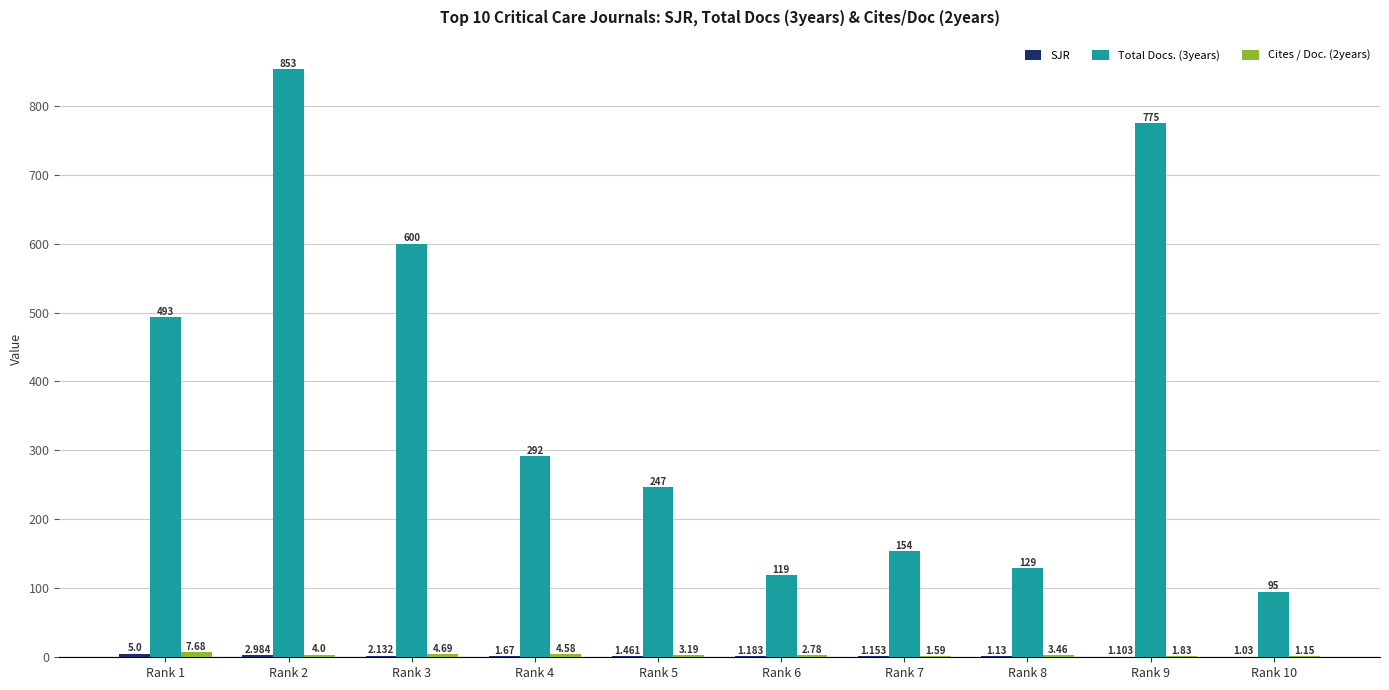

Are the bars grouped side by side (vs. stacked)?

Yes